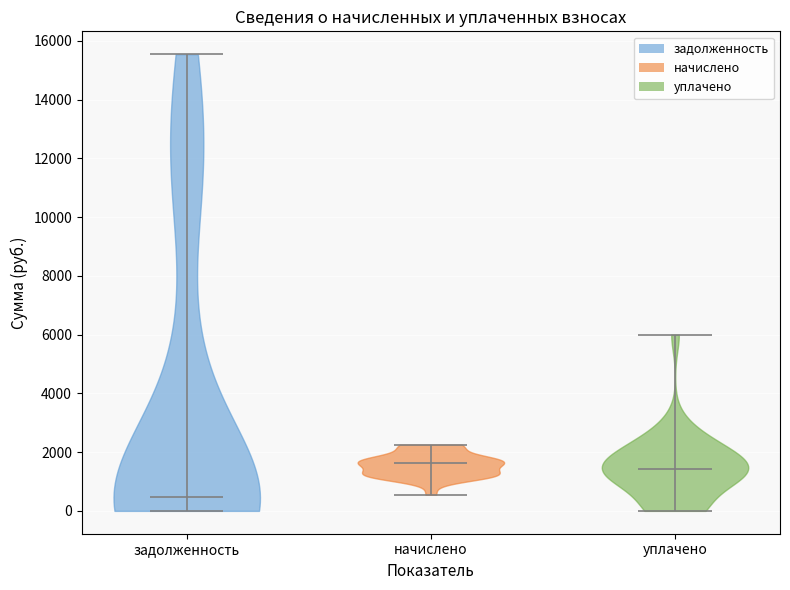

Reading left to right, read every violin against the y-axis: where its median line is, and the lowest and highest points it reaches. The values are not printed on the chart, so give them approximately, as read against the axis.

задолженность: median line 400, lowest point 0, highest point 15600
начислено: median line 1600, lowest point 600, highest point 2200
уплачено: median line 1400, lowest point 0, highest point 6000